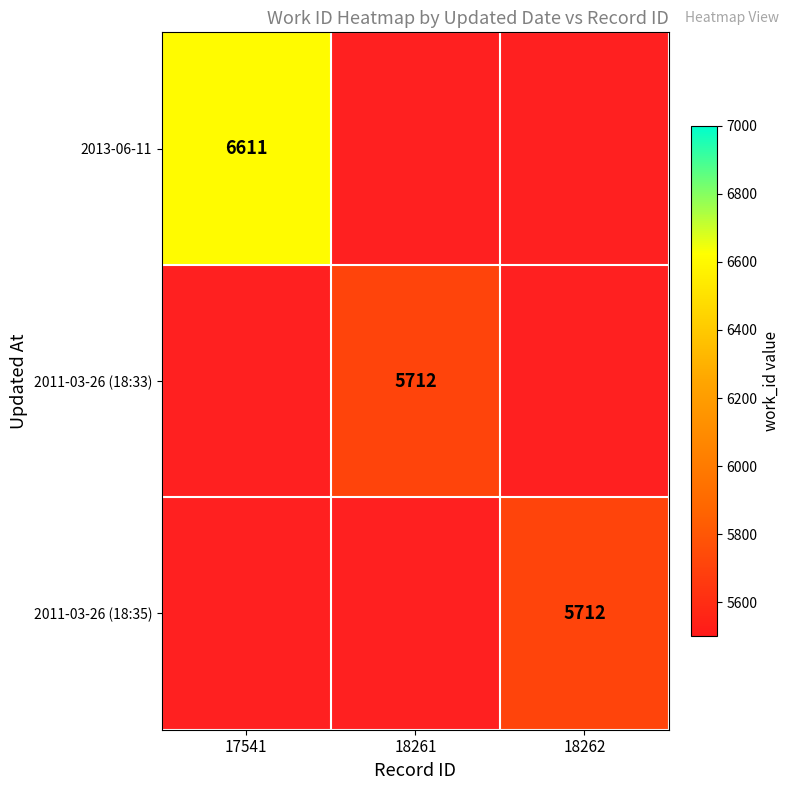

What is the spread (max minus min) of values at 18262?

5712